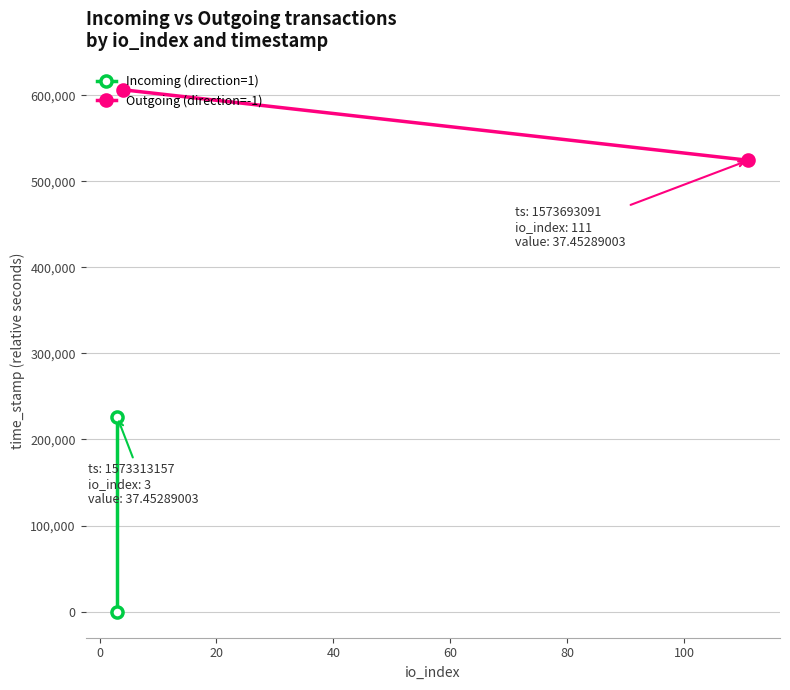

The Incoming (direction=1) series shows -112741 at −20. True or false?

False